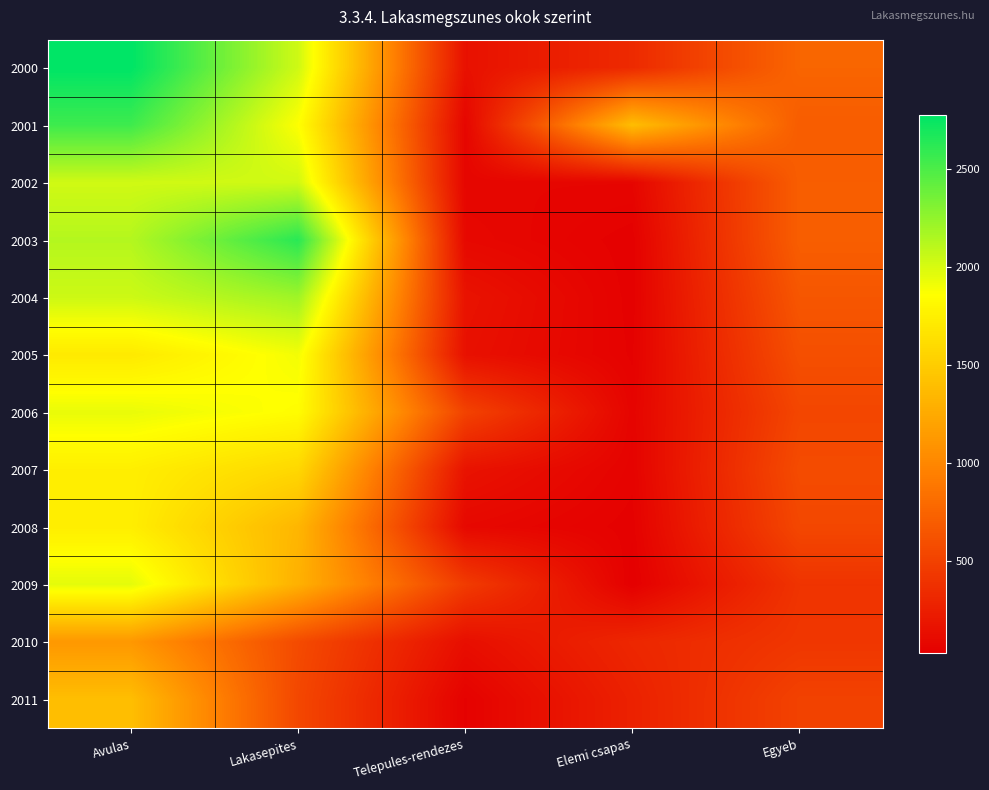

Which series has the largest range (max minus min)?

2000